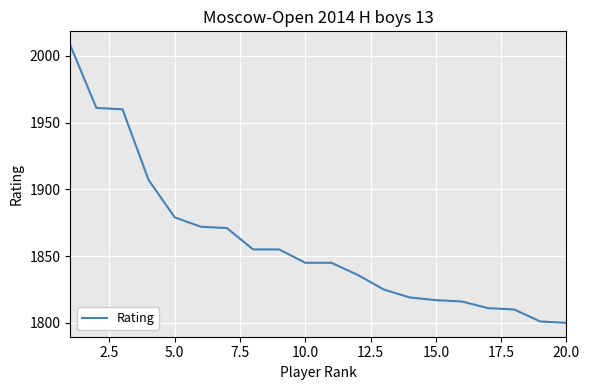

What is the difference between the second highest and second lowest values?

160